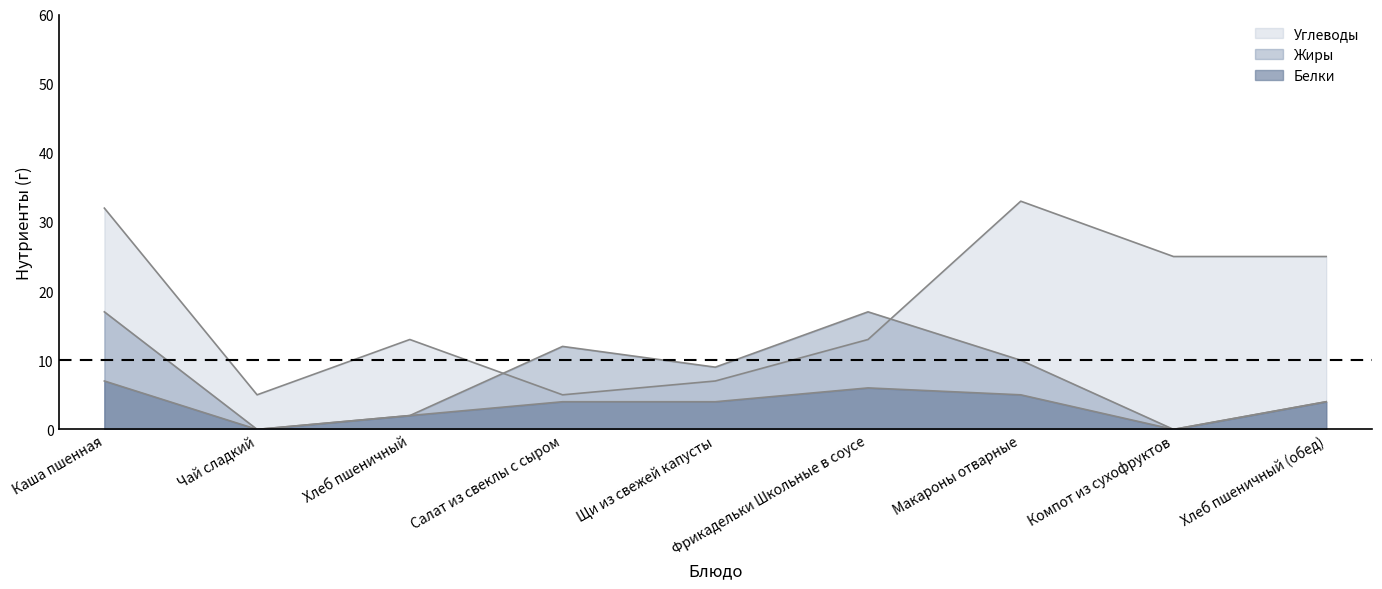

True or false: Углеводы and Белки cross at least once.

False